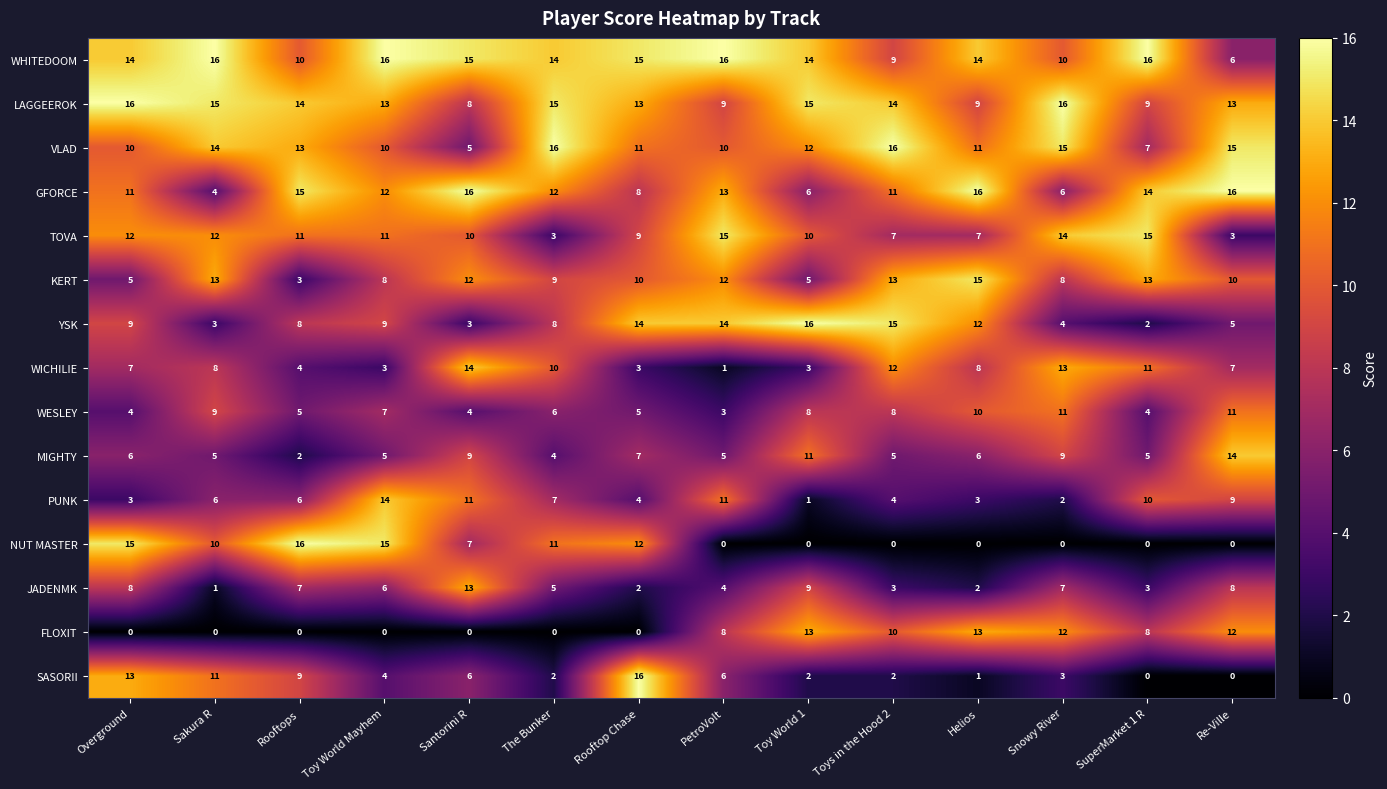

True or false: VLAD has a value of 11 at Helios.

True